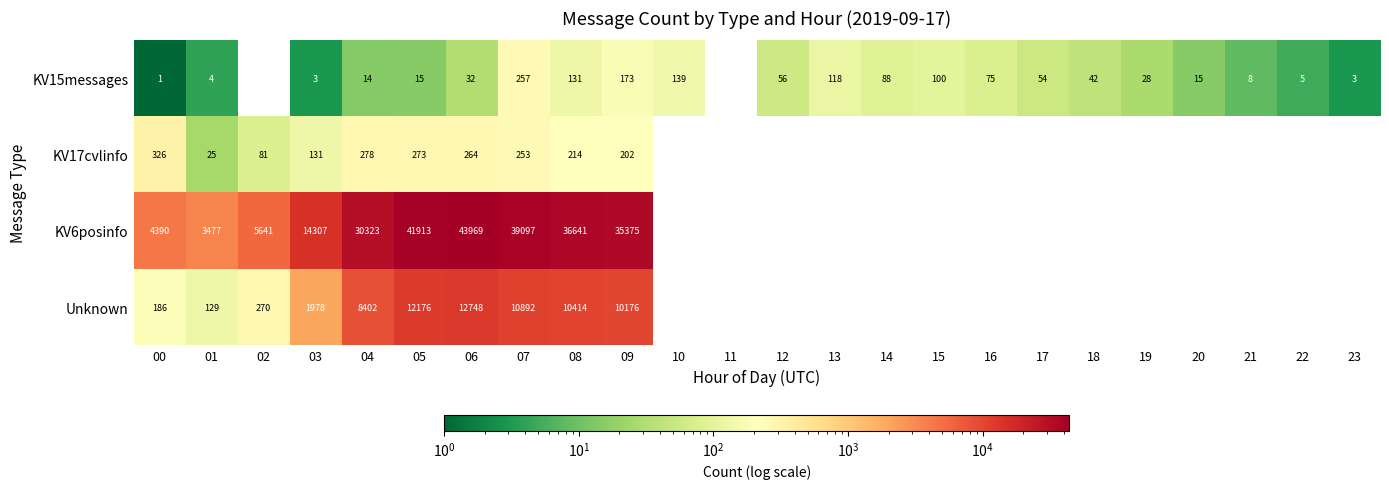

True or false: KV17cvlinfo has a value of 131 at 03.

True